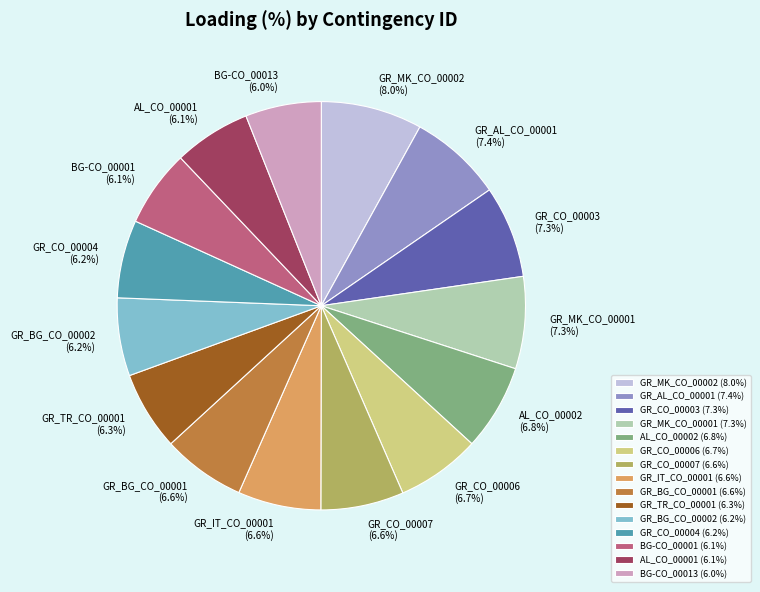

Approximately how many times larger is the value at GR_CO_00003 compared to GR_TR_CO_00001?

1.2